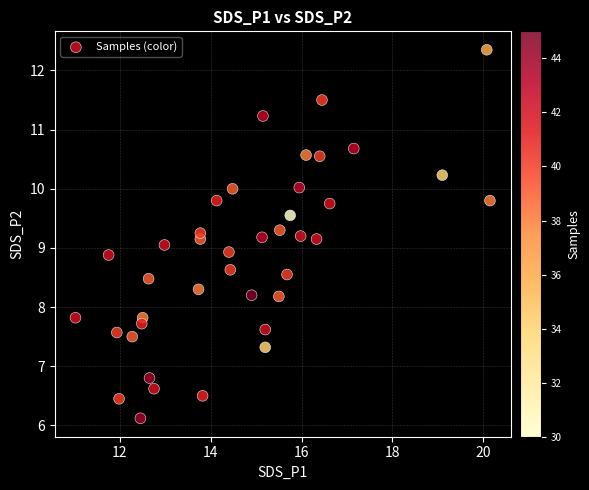

What is the range of X values (max minus min)?

9.1